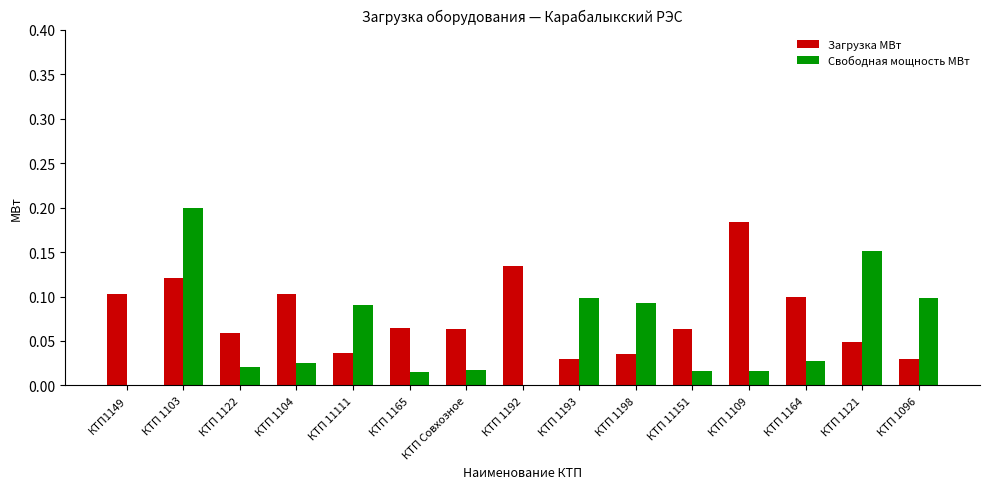

True or false: Загрузка МВт has a value of 0.1 at КТП Совхозное.

True